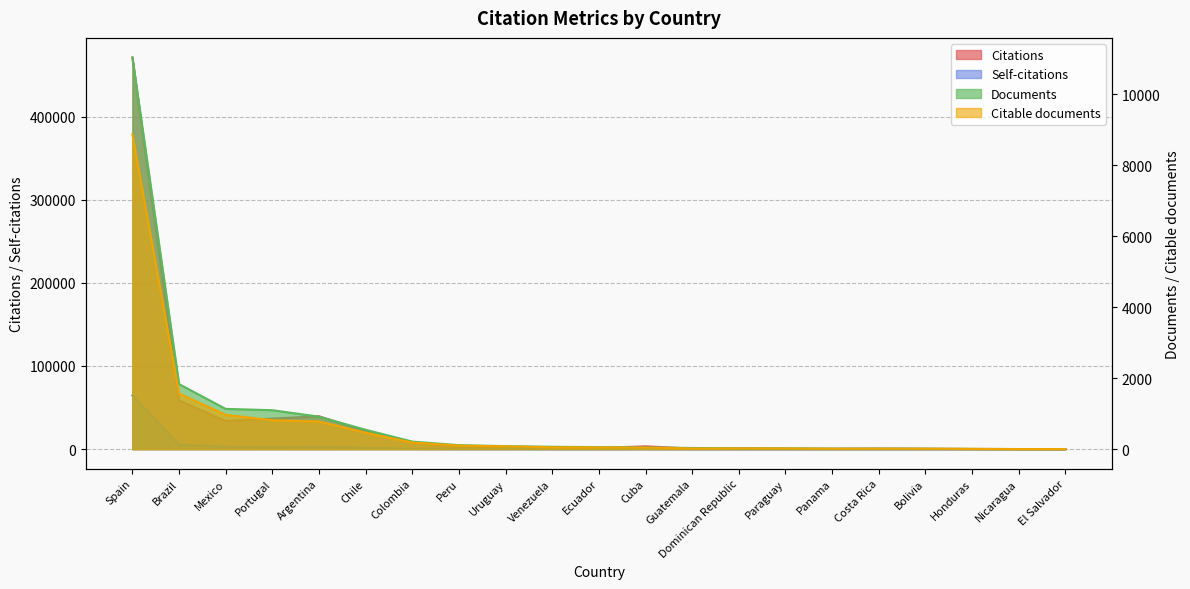

True or false: Citable documents and Citations cross at least once.

False